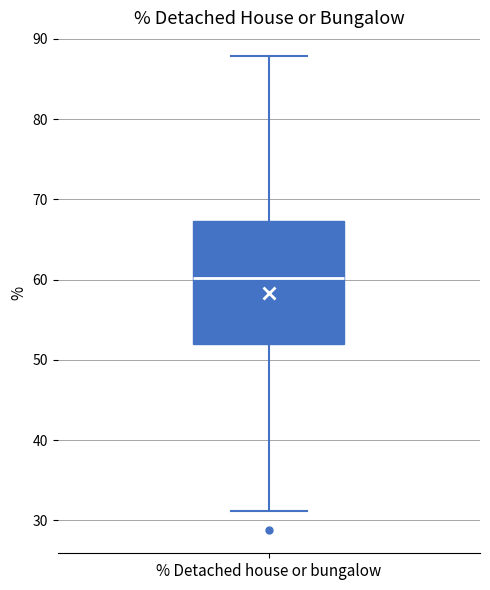

Where is the lower edge of the box for % Detached house or bungalow on the y-axis? The values are not printed on the chart, so give them approximately, as read against the axis.

52